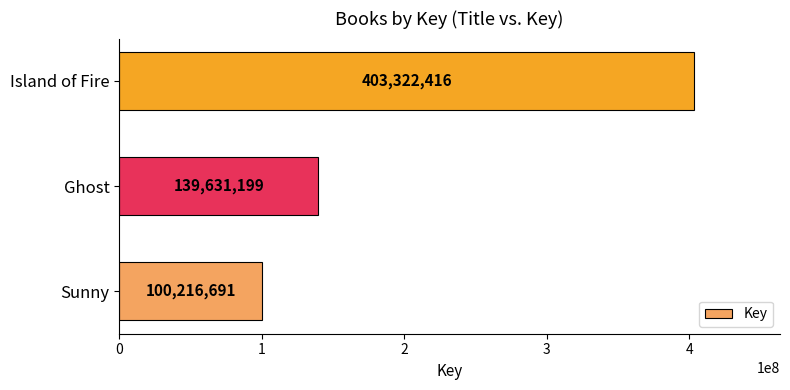

Is it true that the value at Sunny is 170816729?

False